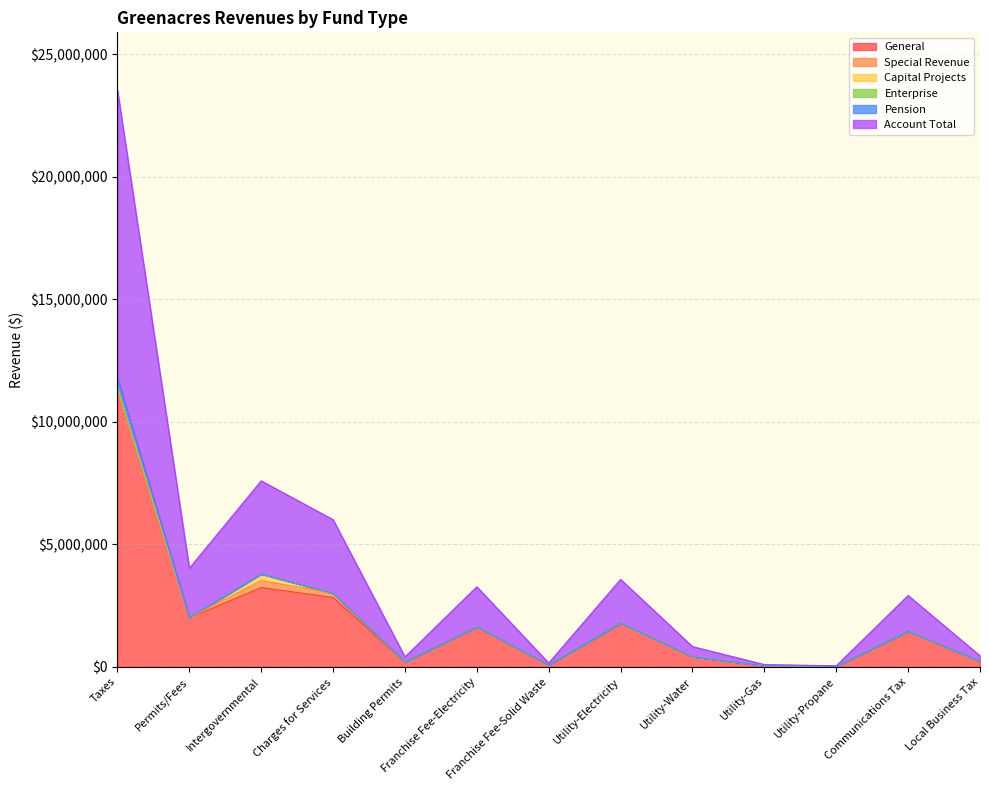

The value of Account Total at Utility-Water is 413921. True or false?

True